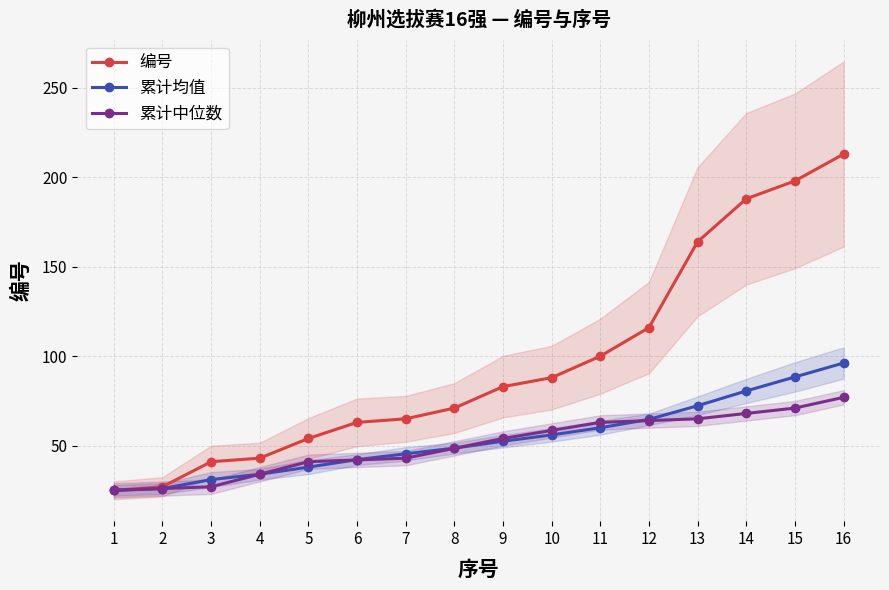

Where is 累计均值 nearest to the value 60?

11